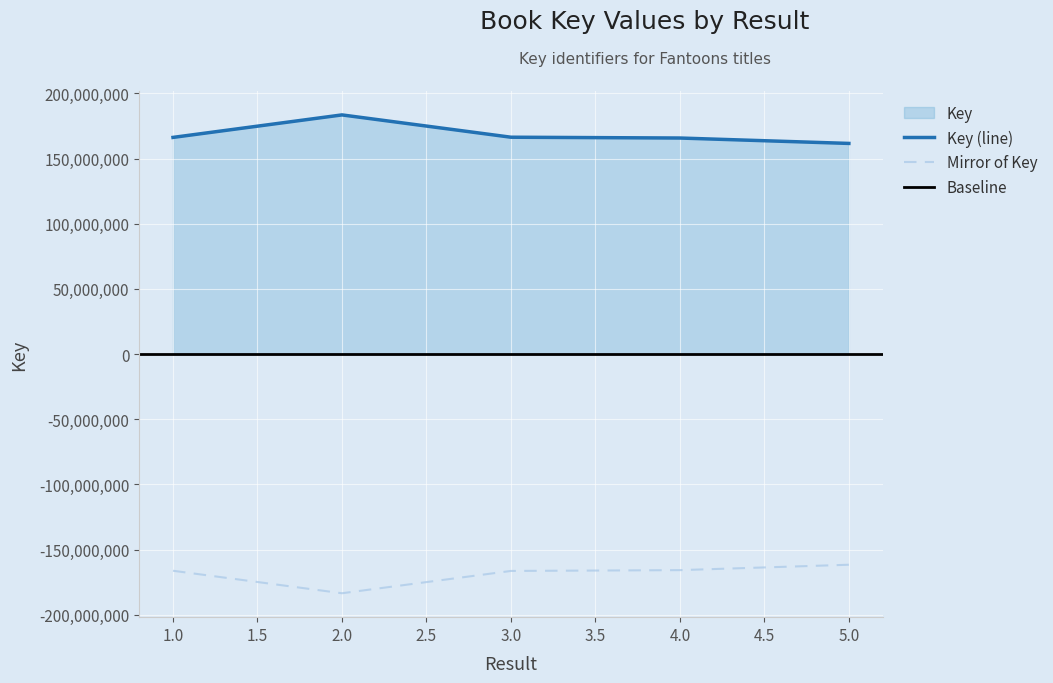

How many interior local peaks (higher than both neighbors) does the data have?

1